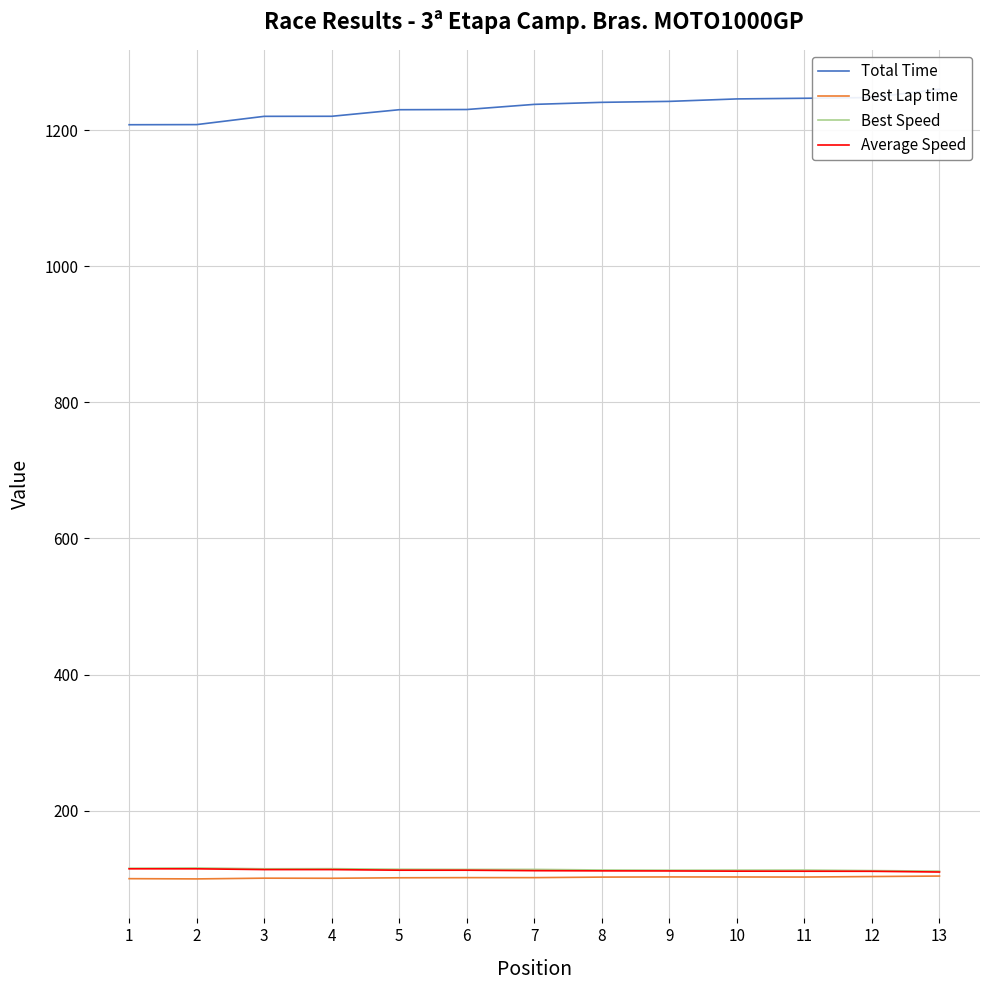

True or false: Best Lap time and Average Speed intersect in this chart.

False